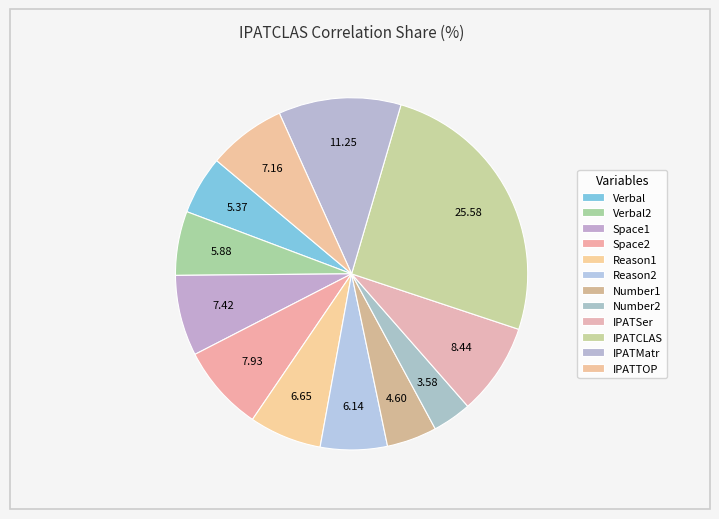

Combined, what portion of the pie is IPATMatr and Space2?

19.2%